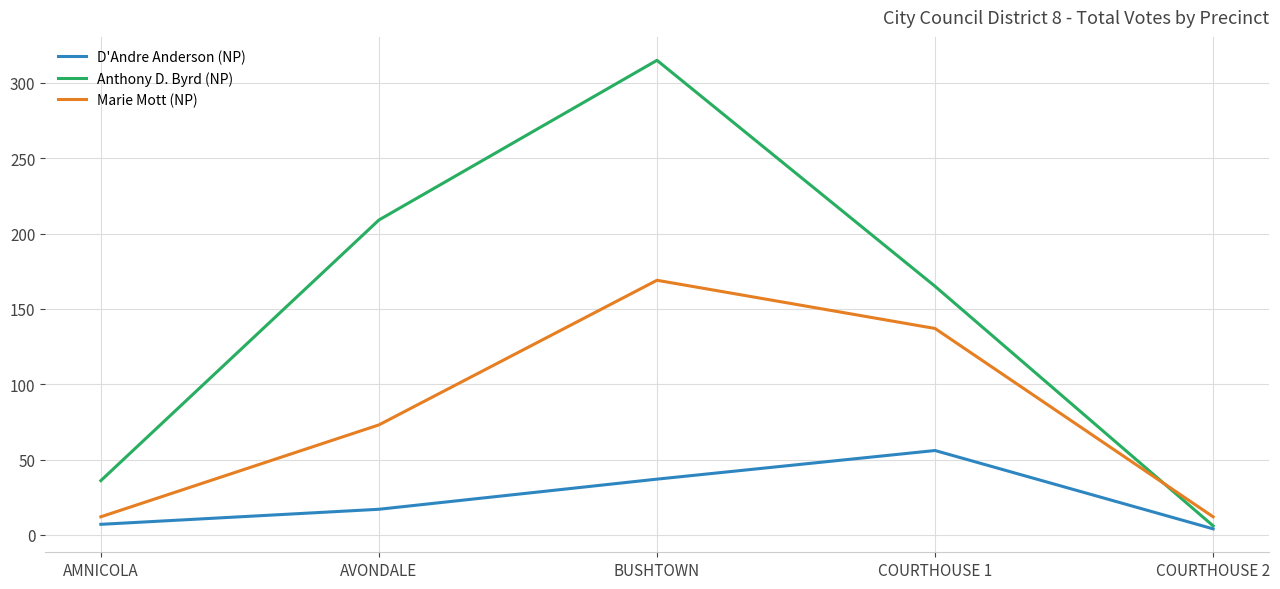

The Anthony D. Byrd (NP) series shows 64 at AMNICOLA. True or false?

False